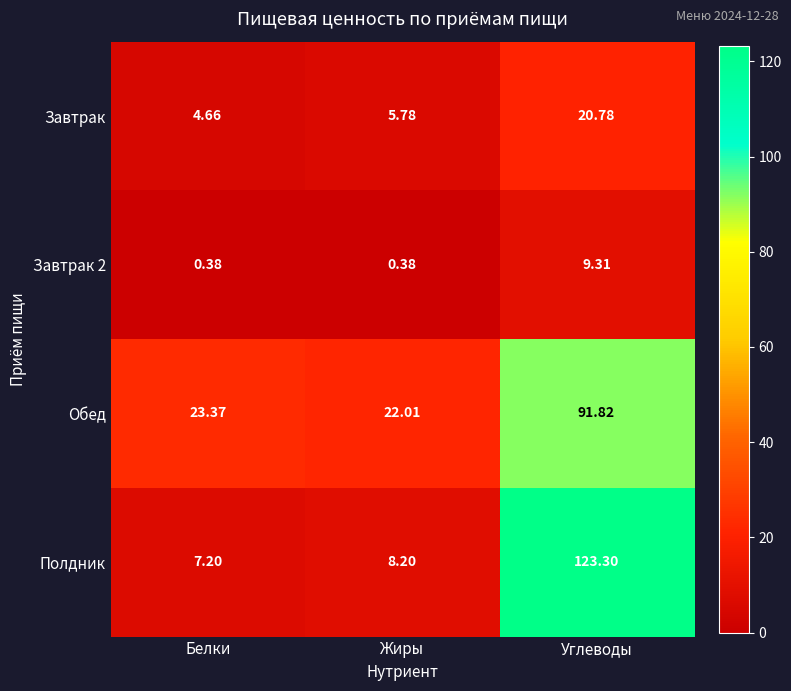

Is the value of Завтрак 2 at Белки greater than the value of Полдник at Жиры?

No